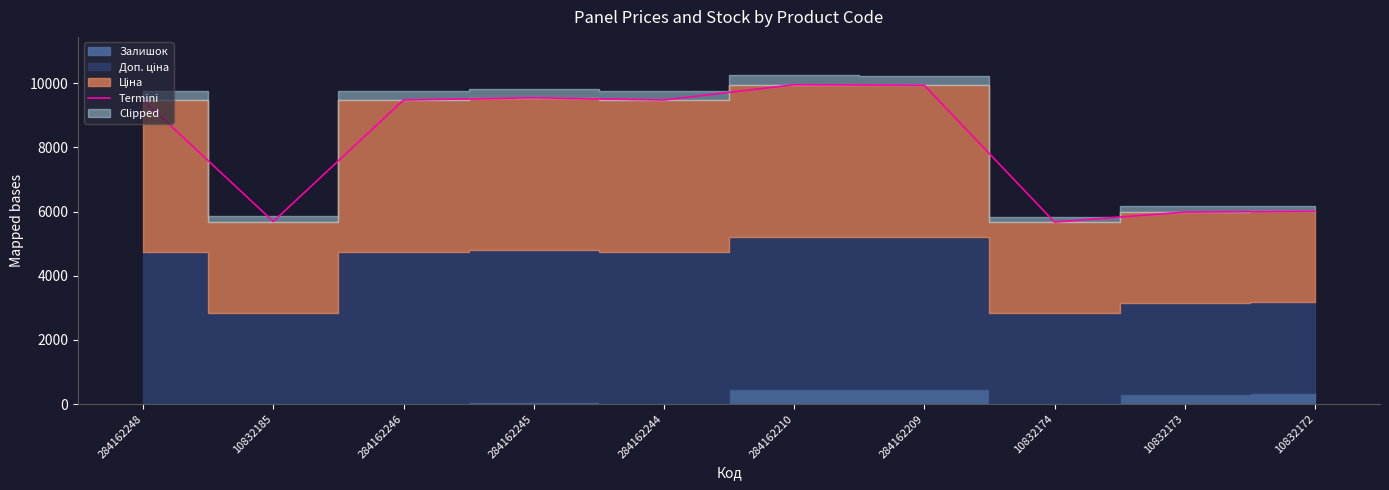

How many interior local valleys (lower than both neighbors) does the data have?

3